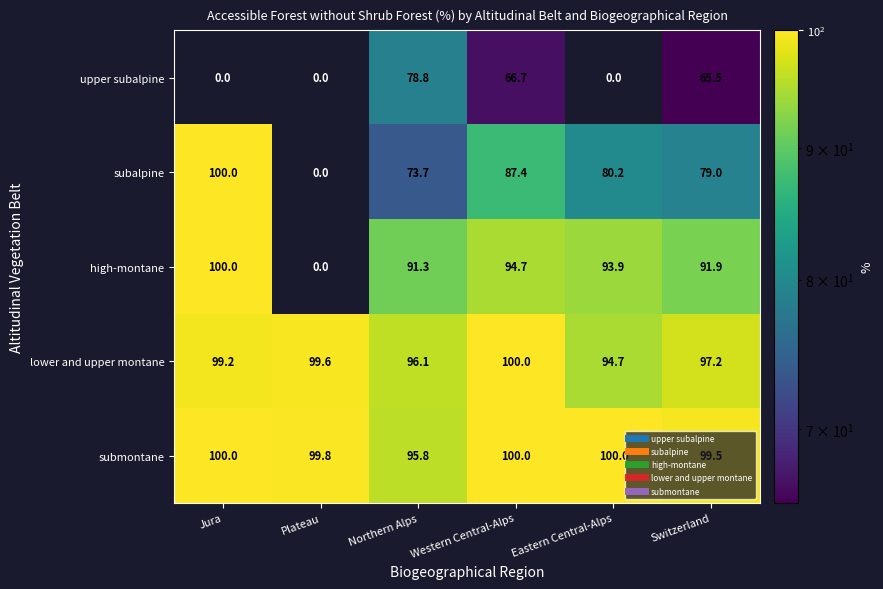

What is the average value of the high-montane series?

78.6